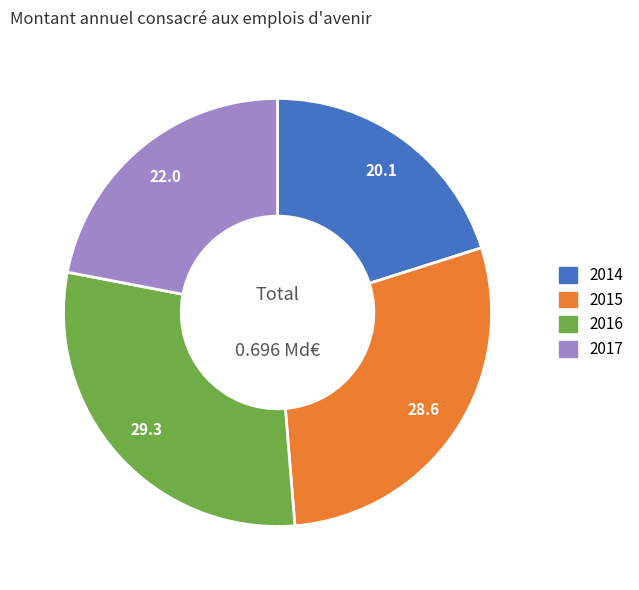

Rank the categories by value from highest to lowest.

2016, 2015, 2017, 2014